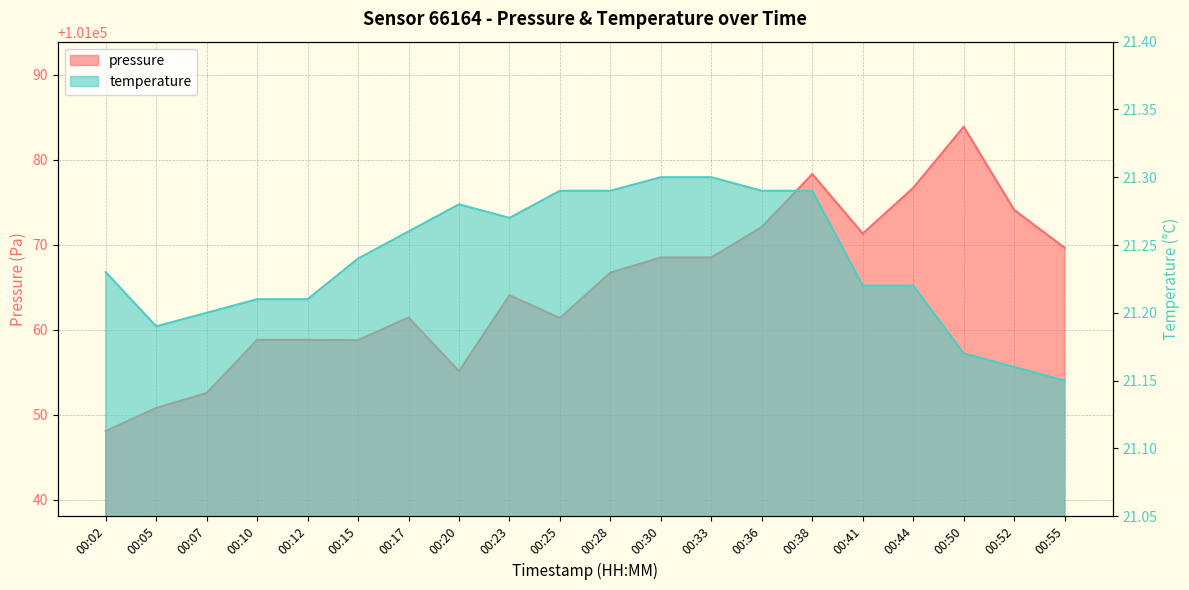

What is the difference between the highest and lowest values at 00:10?

101037.6